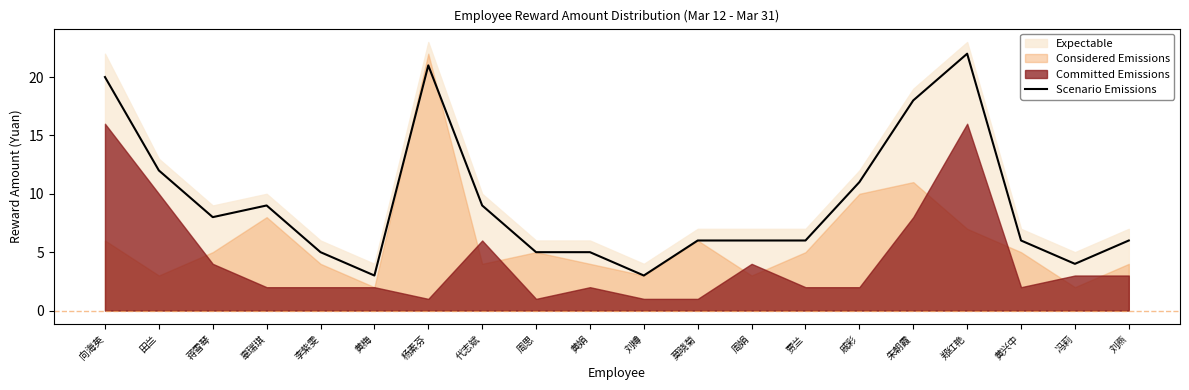

Which has a higher value, 周娟 or 向海英?

向海英